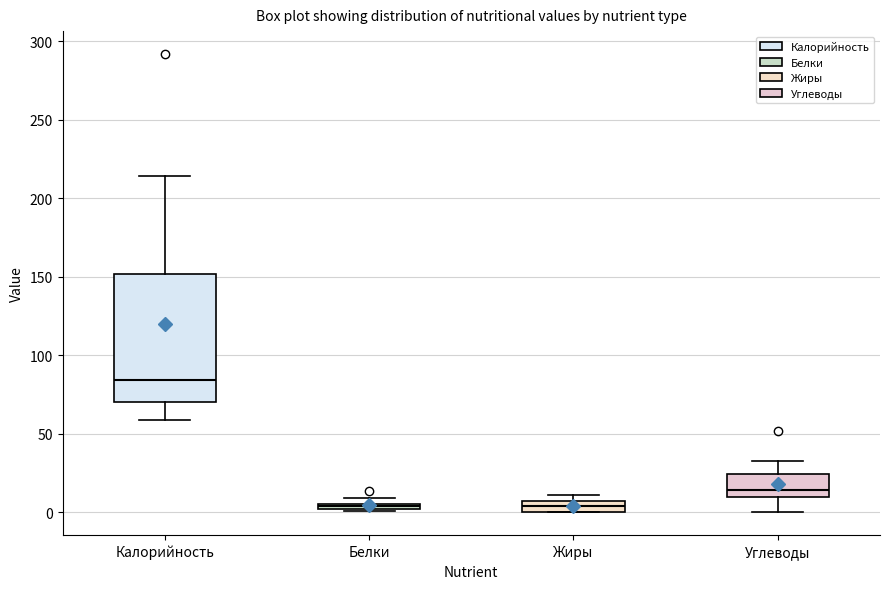

Where is the lower edge of the box for Жиры on the y-axis? The values are not printed on the chart, so give them approximately, as read against the axis.

0